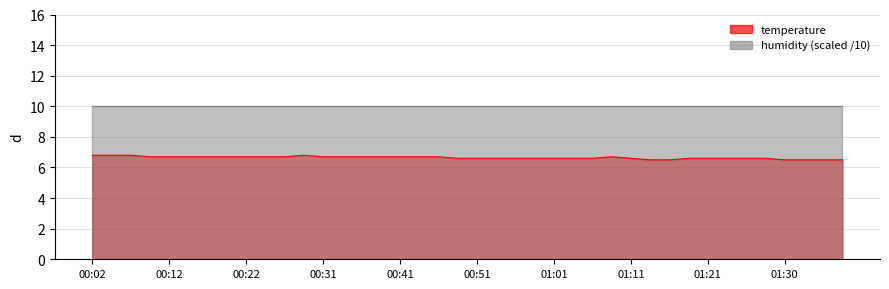

What is the sum of the values at 00:26 and 00:31?

13.4